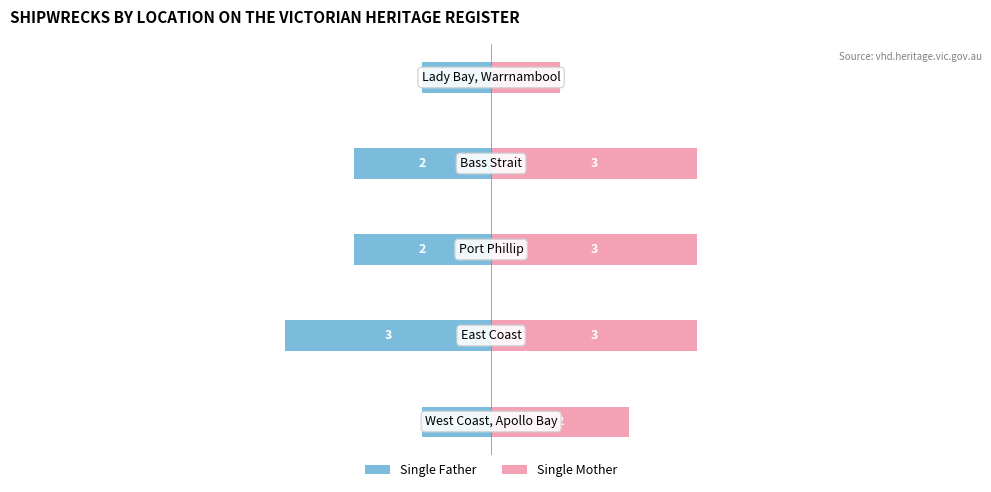

What is the average value of the Single Mother series?

2